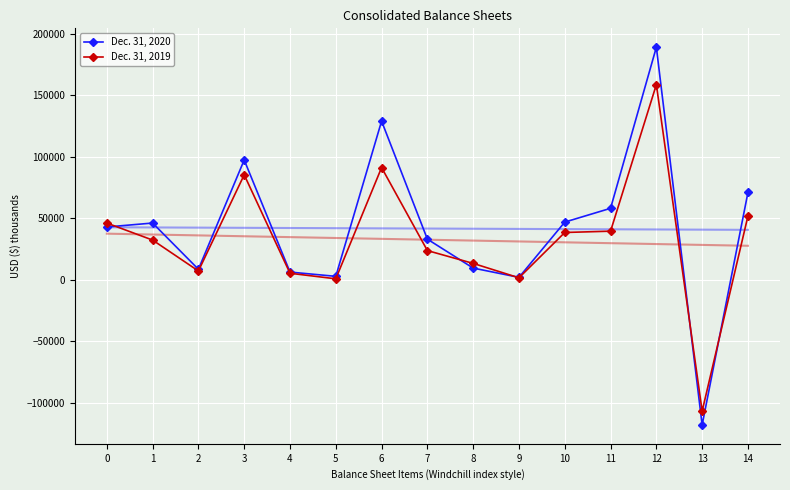

At which category does Dec. 31, 2019 reach its first local valley?

2